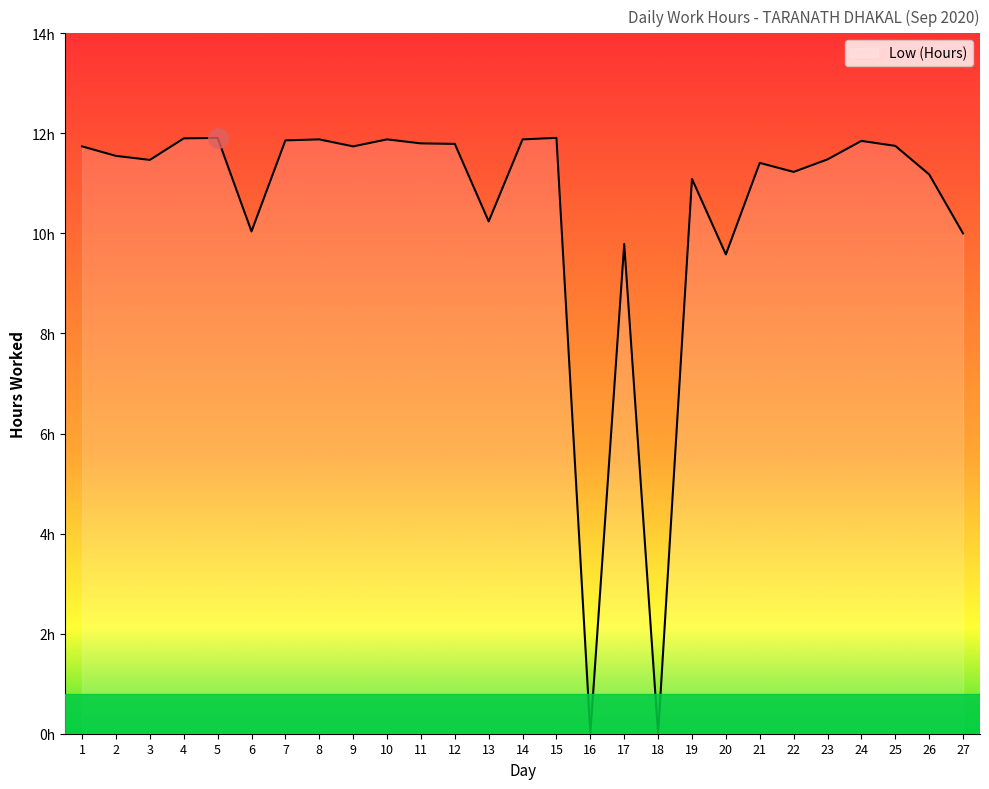

Does the chart display data point markers on the line(s)?

No